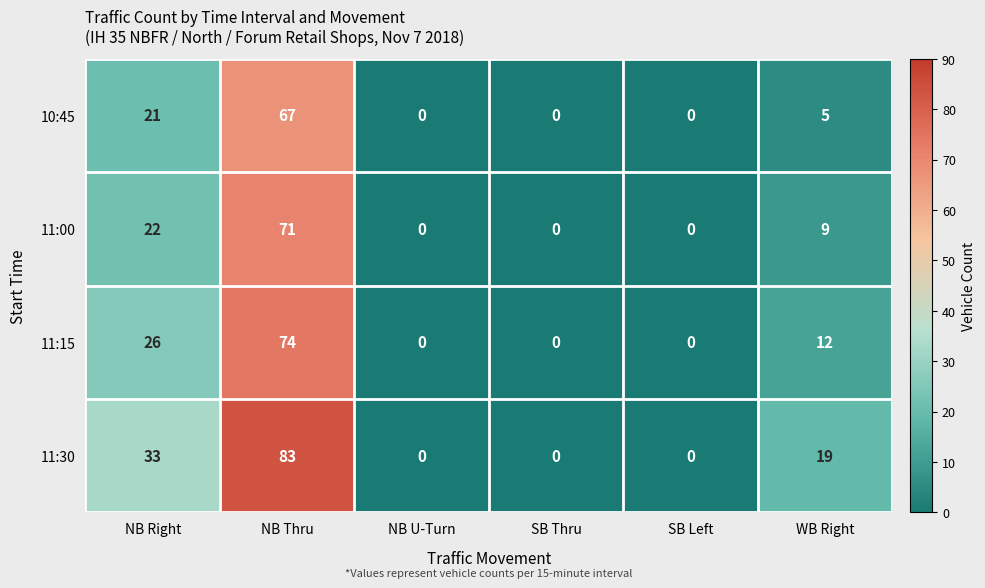

The value of 11:00 at NB U-Turn is 48. True or false?

False